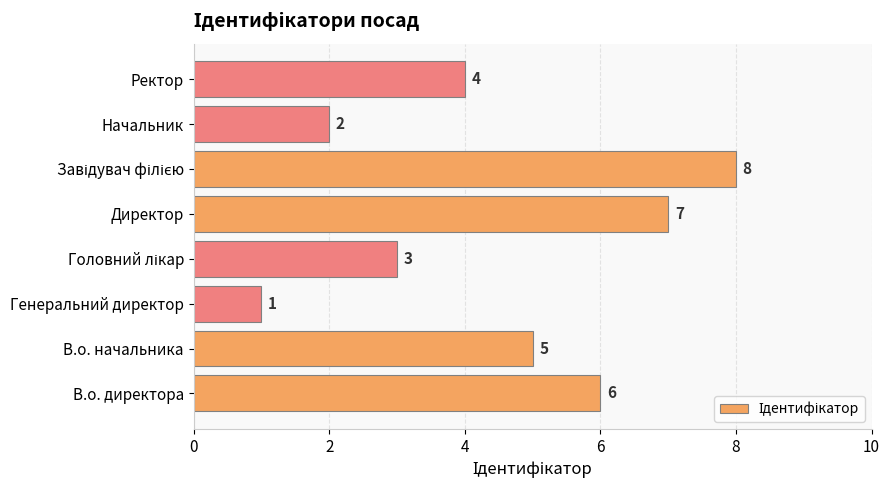

Which label corresponds to the smallest value in the chart?

Генеральний директор